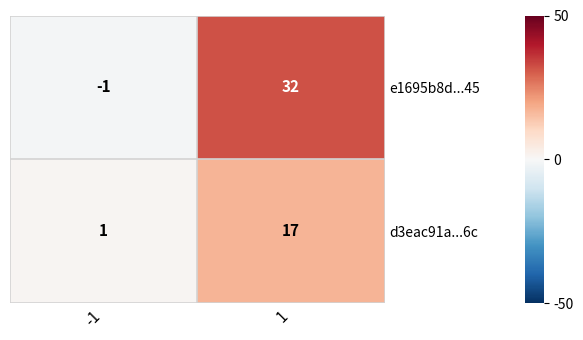

List the labels in order of e1695b8d...45 value, smallest first.

-1, 1